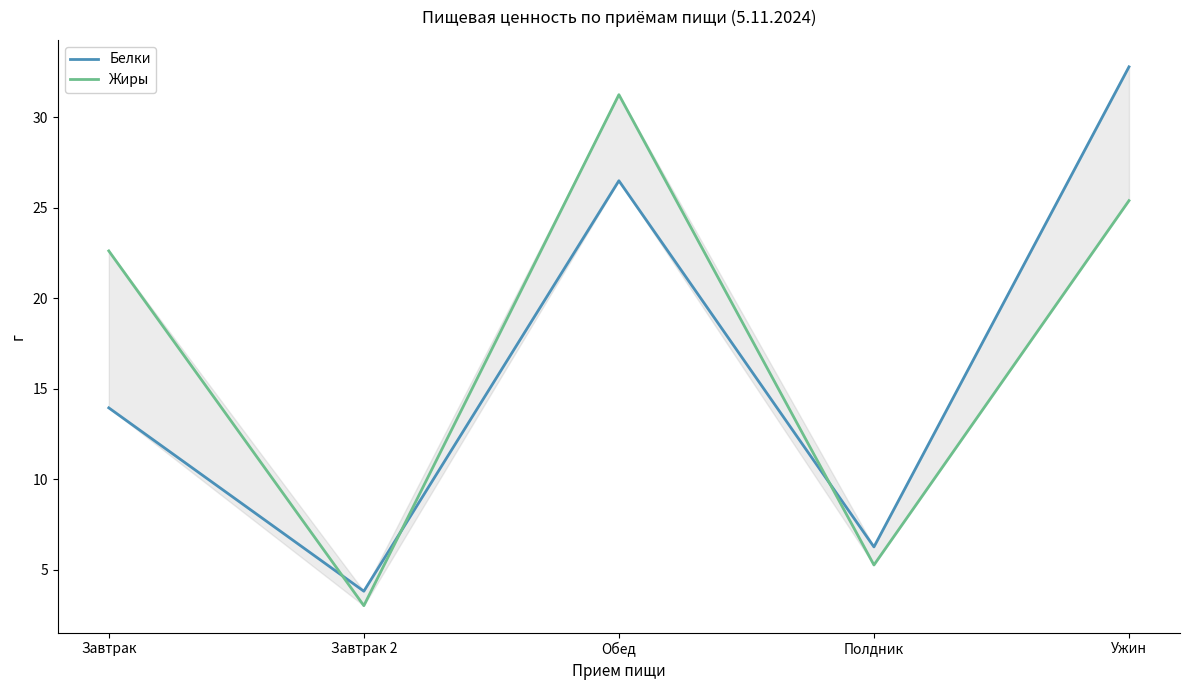

At which category does Жиры reach its first local peak?

Обед